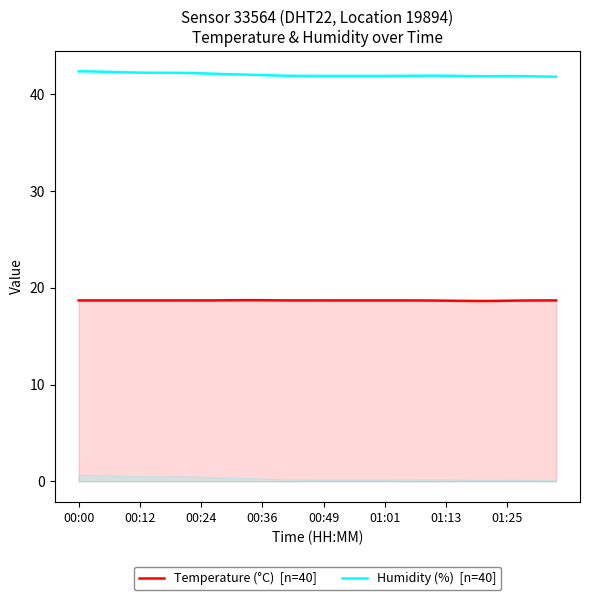

Reading right to left, extract all data points from this chart.

Temperature (°C)  [n=40]: 18.7	18.7	18.7	18.7	18.7	18.6	18.6	18.6	18.7	18.7	18.7	18.7	18.7	18.7	18.7	18.7	18.7	18.7	18.7	18.7	18.7	18.7	18.7	18.7	18.7	18.7	18.7	18.7	18.7	18.7	18.7	18.7	18.7	18.7	18.7	18.7	18.7	18.7	18.7	18.7
Humidity (%)  [n=40]: 41.8	41.8	41.9	41.9	41.9	41.9	41.9	41.9	41.9	41.9	41.9	41.9	41.9	41.9	41.9	41.9	41.9	41.9	41.9	41.9	41.9	41.9	41.9	41.9	42.0	42.0	42.1	42.1	42.1	42.2	42.2	42.2	42.2	42.2	42.2	42.3	42.3	42.3	42.4	42.4